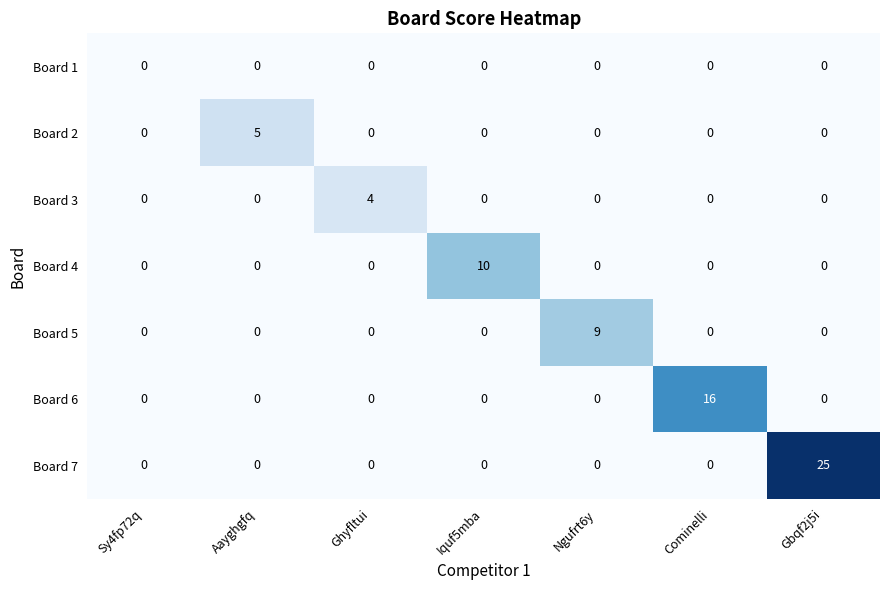

Is it true that Board 2 equals 3 at Aayghgfq?

False